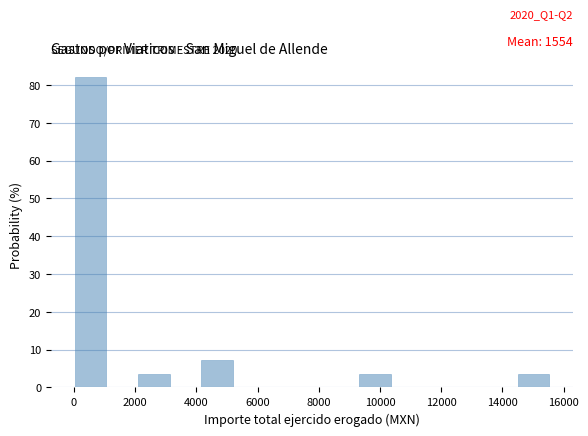

Which range on the x-axis has the tallest bar?

0 to 1000